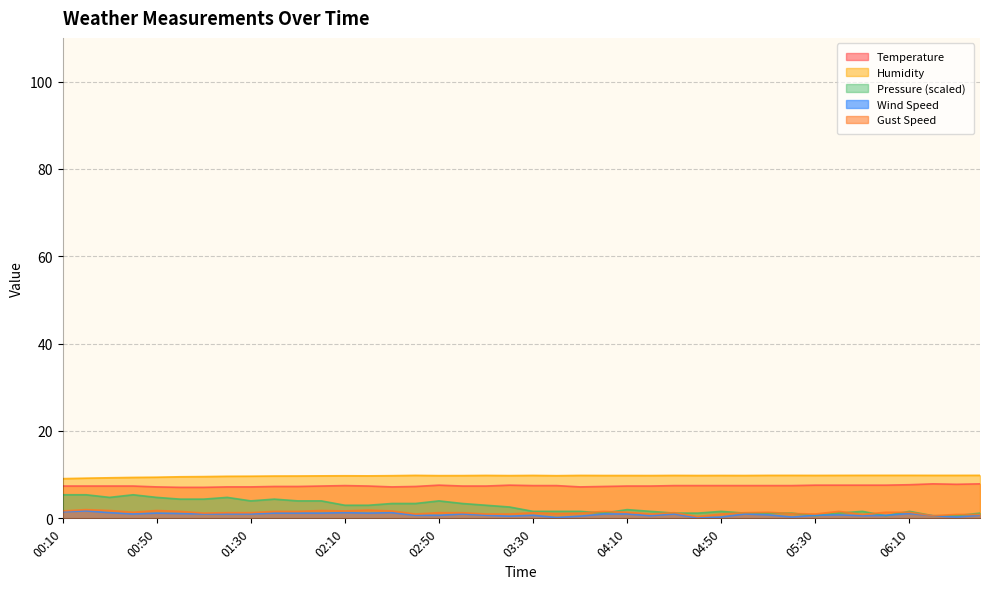

Where is the first local minimum for Temperature?

02:30